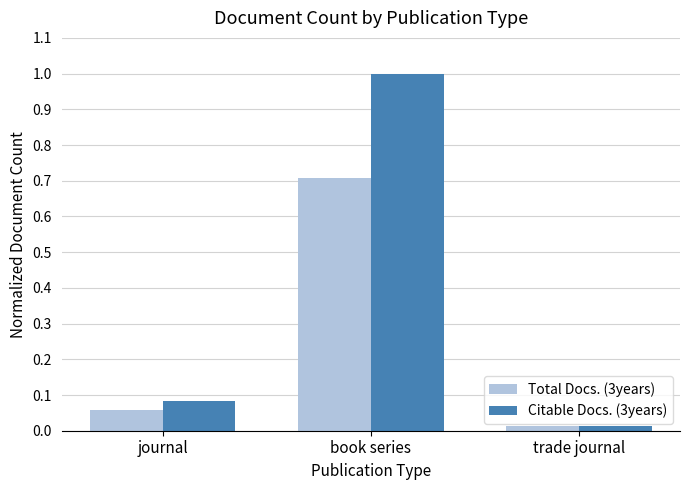

What is the average value of the Total Docs. (3years) series?

0.3